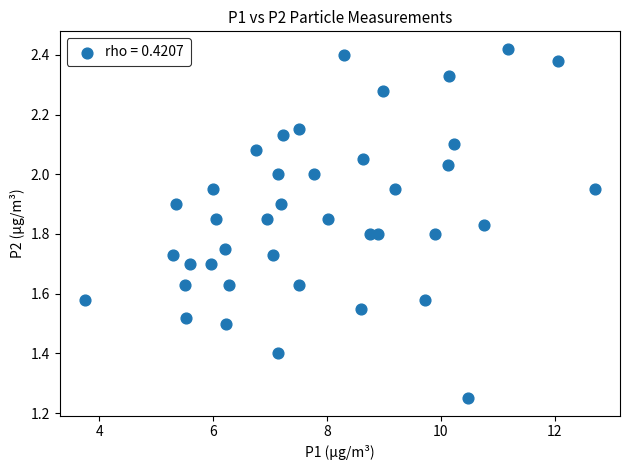

What is the range of X values (max minus min)?

8.9